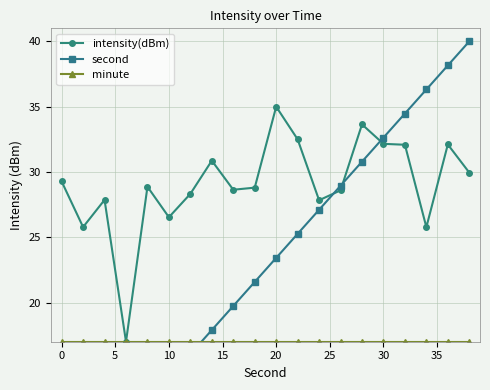

What is the greatest value displayed?

40.0